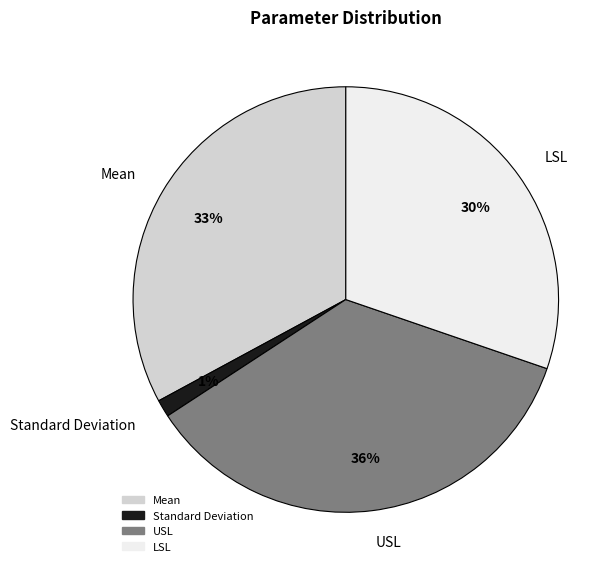

The USL slice represents 25% of the pie. True or false?

False